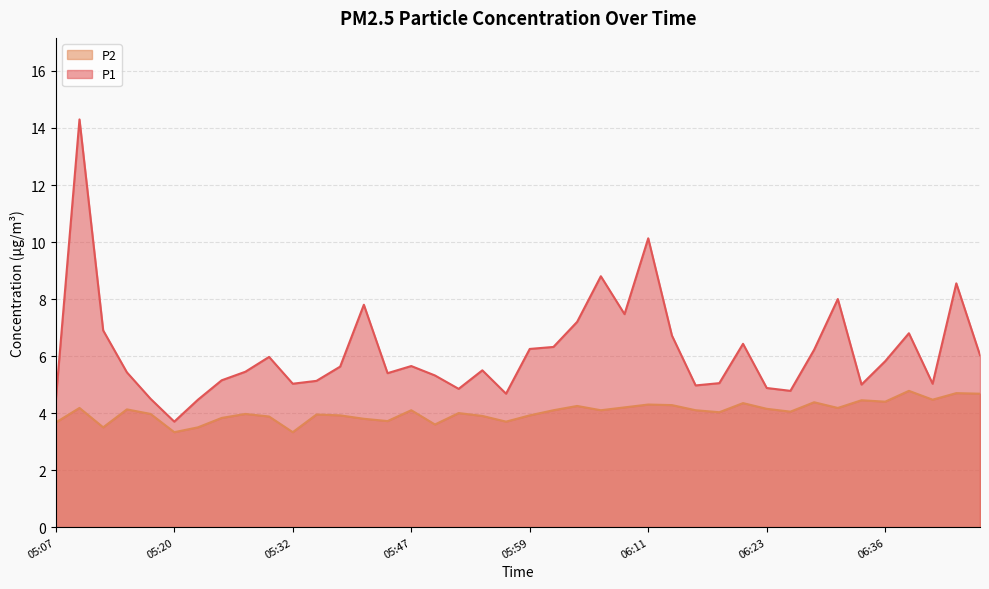

Which category has the highest value in the P2 series?

06:38